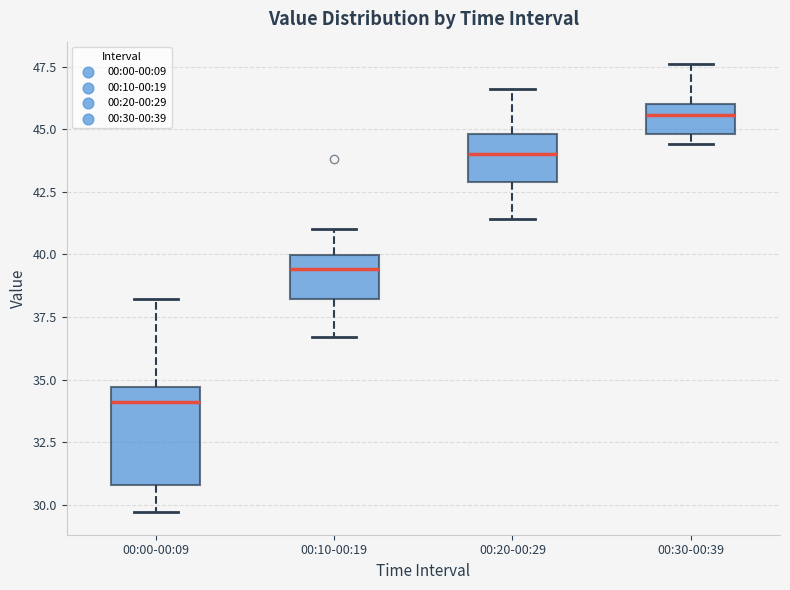

Which box's median line is the lowest?

00:00-00:09